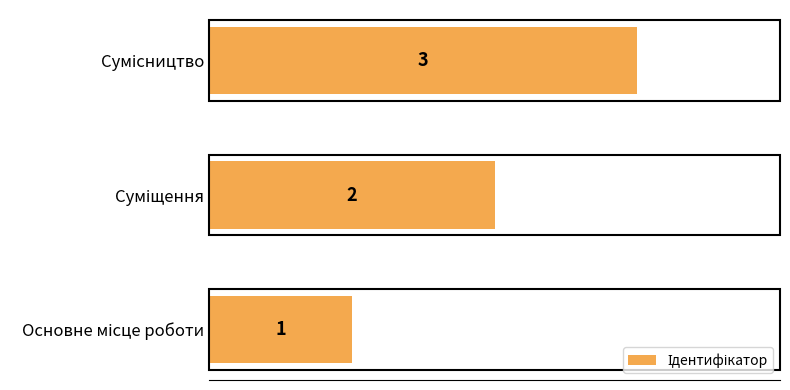

What is the maximum value shown in the chart?

3